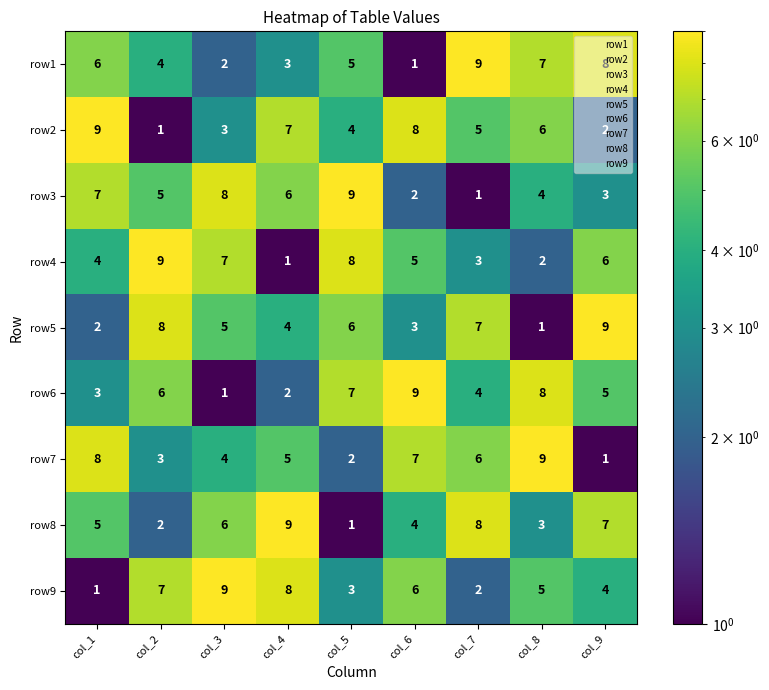

How many values in the row3 series are below 5?

4